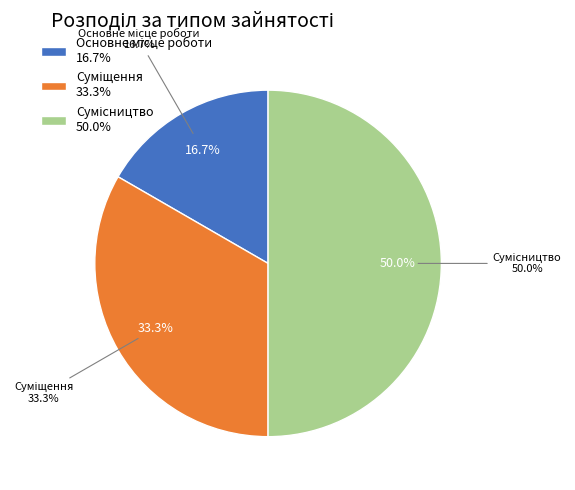

Rank the categories by value from lowest to highest.

Основне місце роботи, Суміщення, Сумісництво